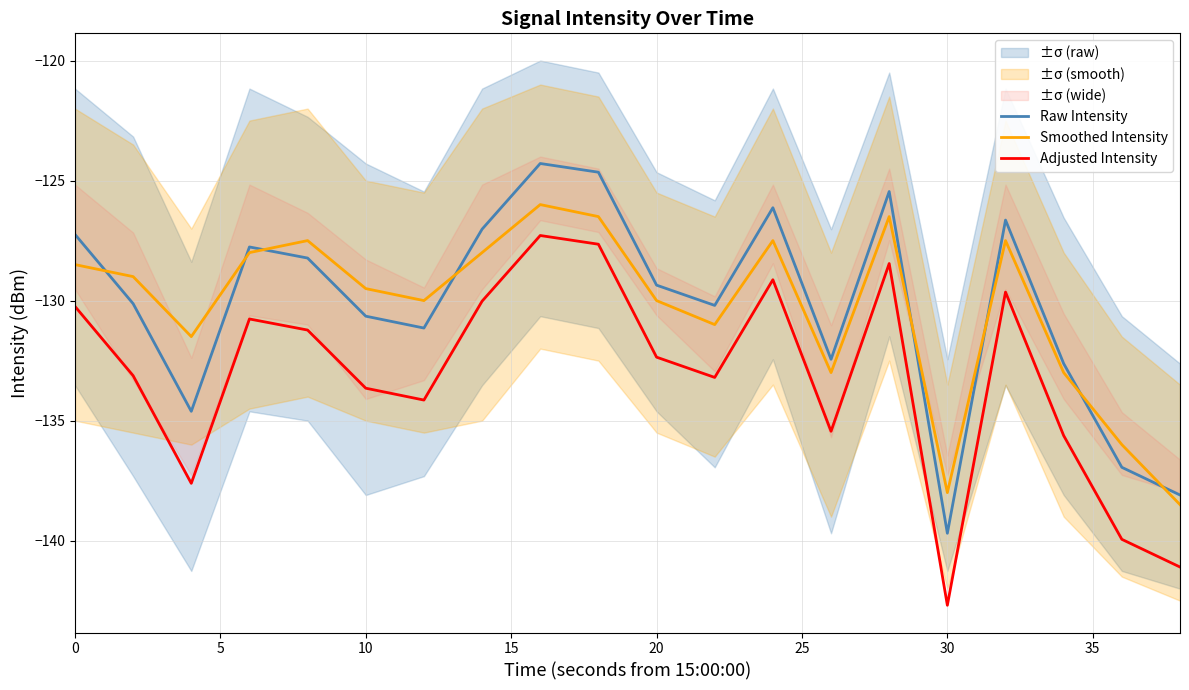

True or false: Raw Intensity and Adjusted Intensity intersect in this chart.

False